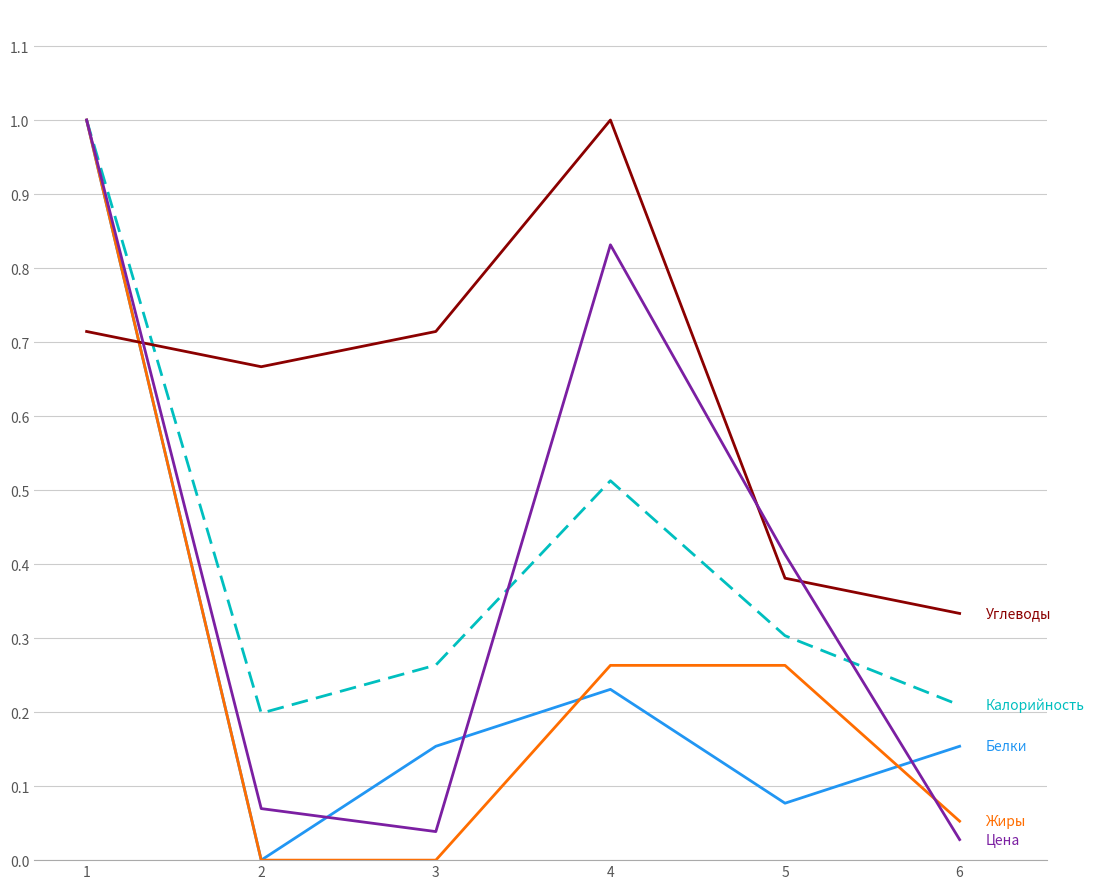

How many distinct data groups are displayed?

5